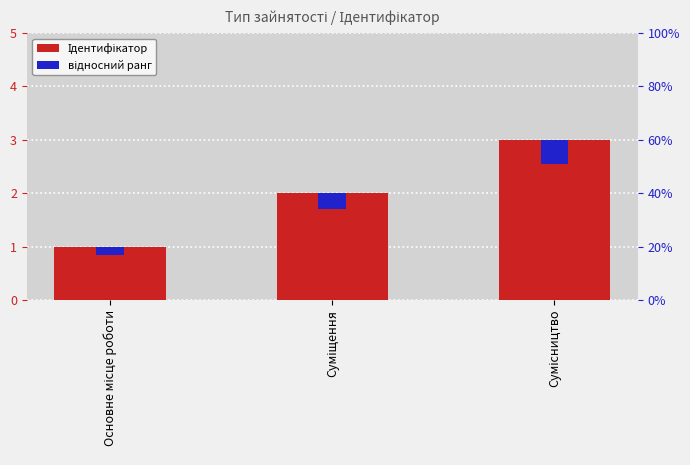

Reading right to left, list all the values displayed in this chart.

Ідентифікатор: Сумісництво=3.0	Суміщення=2.0	Основне місце роботи=1.0
відносний ранг: Сумісництво=0.4	Суміщення=0.3	Основне місце роботи=0.2